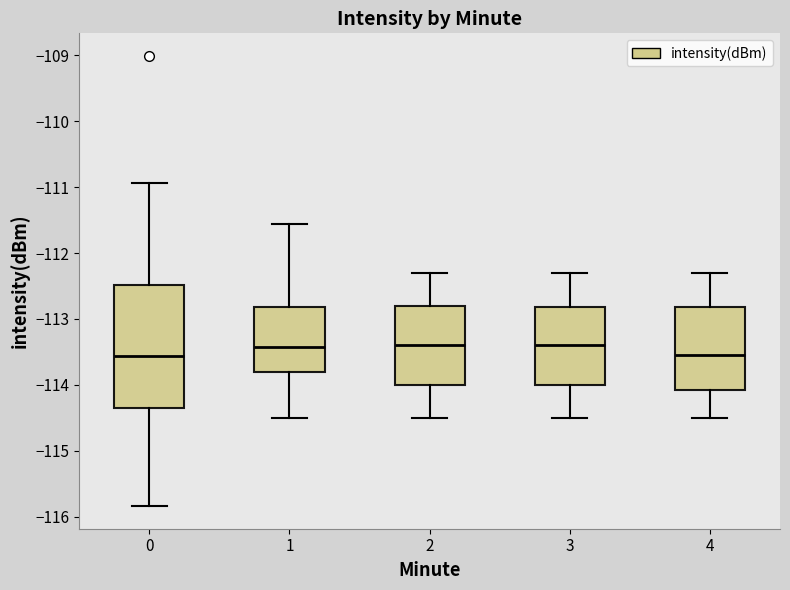

Reading left to right, read every box against the y-axis: the position of its median line, the range the box covers, and the ends of its whiskers. The values are not printed on the chart, so give them approximately, as read against the axis.

0: median -113.6, box -114.4 to -112.5, whiskers -115.8 to -110.9
1: median -113.4, box -113.8 to -112.8, whiskers -114.5 to -111.6
2: median -113.4, box -114.0 to -112.8, whiskers -114.5 to -112.3
3: median -113.4, box -114.0 to -112.8, whiskers -114.5 to -112.3
4: median -113.5, box -114.1 to -112.8, whiskers -114.5 to -112.3